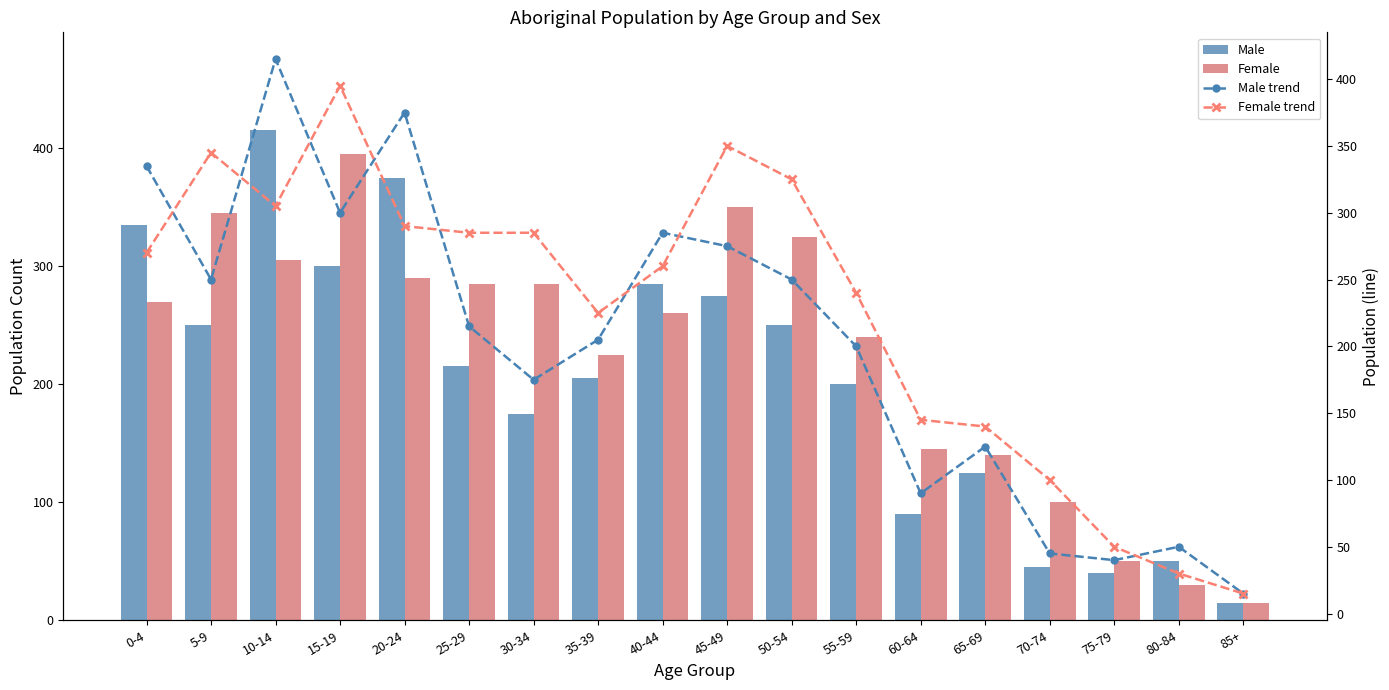

What is the sum of the Male values at 85+ and 65-69?

140